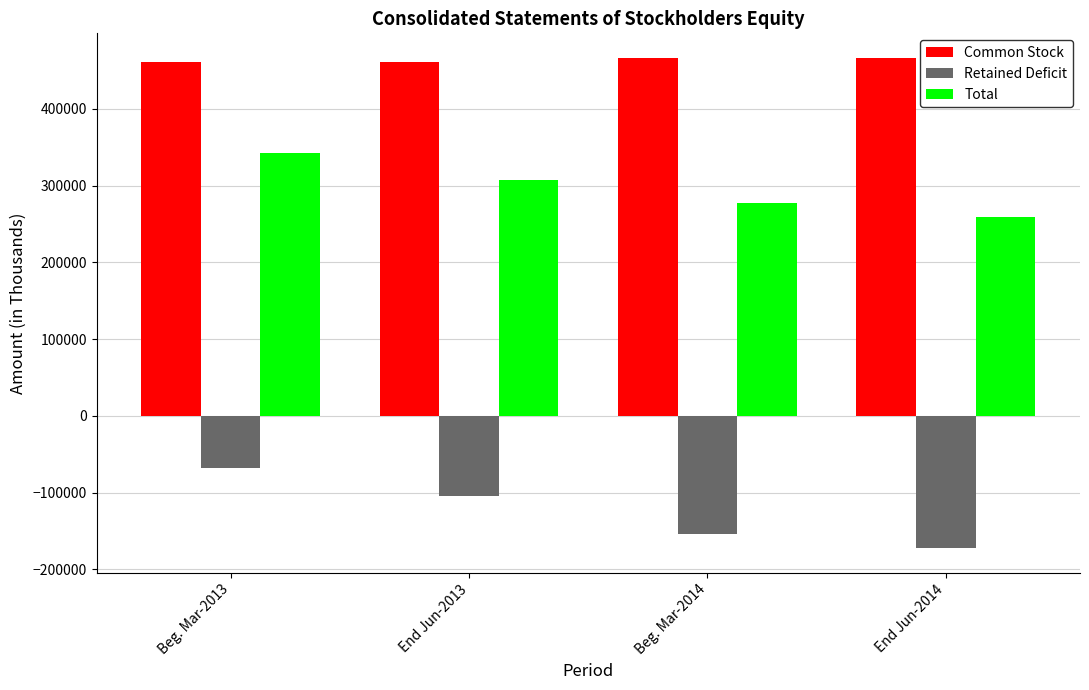

What is the total value across all series at End Jun-2013?

664360